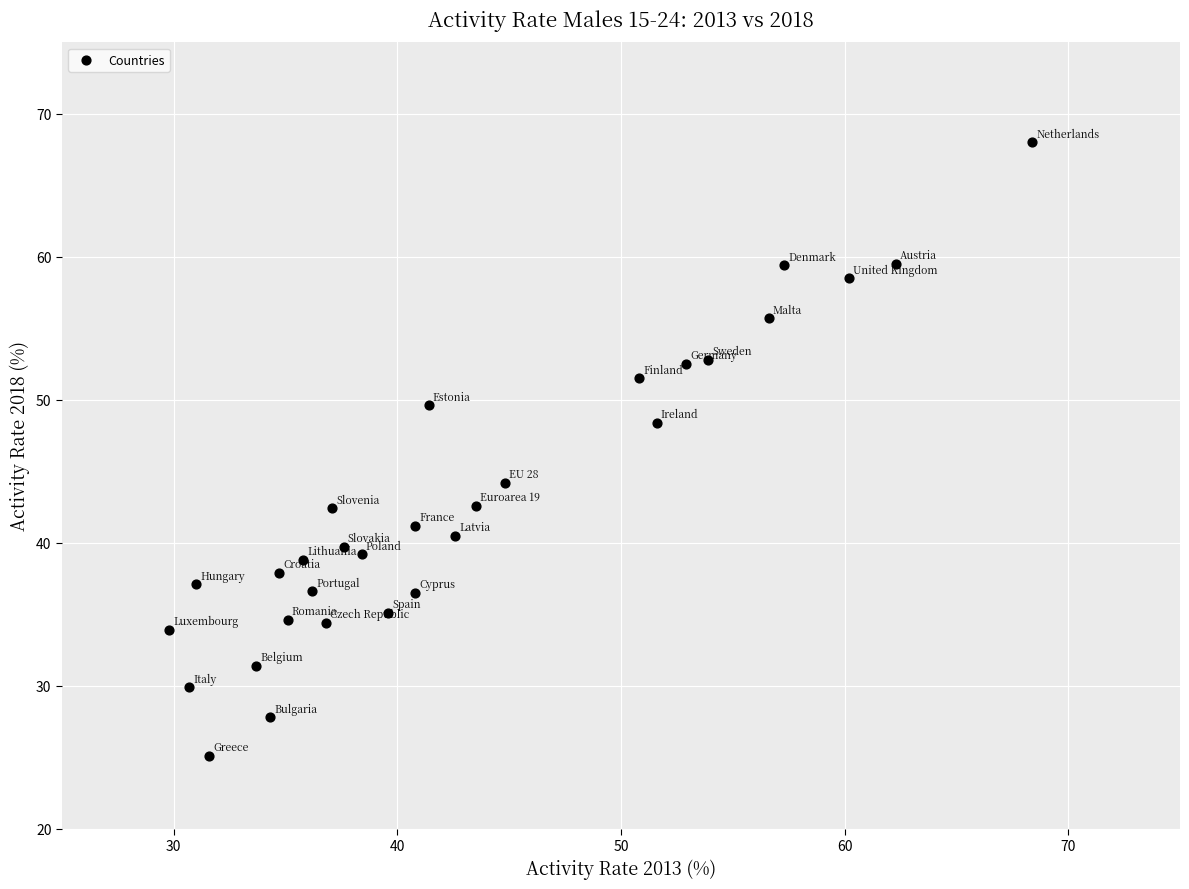

What Y value in the scatter plot is closest to 46?

44.2